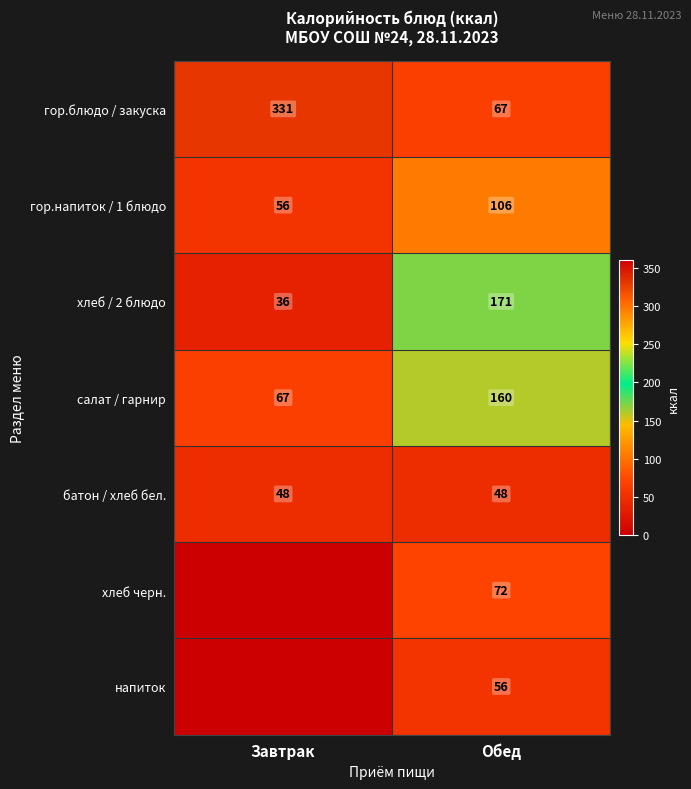

The value of напиток at Обед is 56. True or false?

True